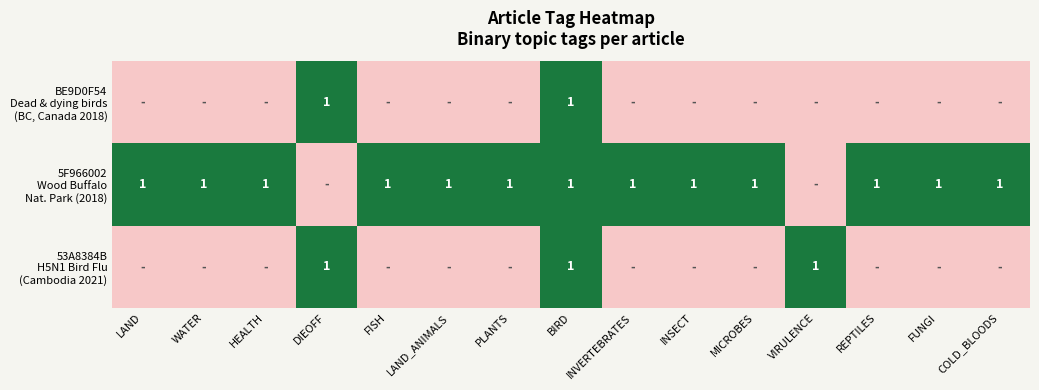

Between WATER and PLANTS, which series saw the biggest shift?

BE9D0F54 Dead & dying birds (BC, Canada 2018)